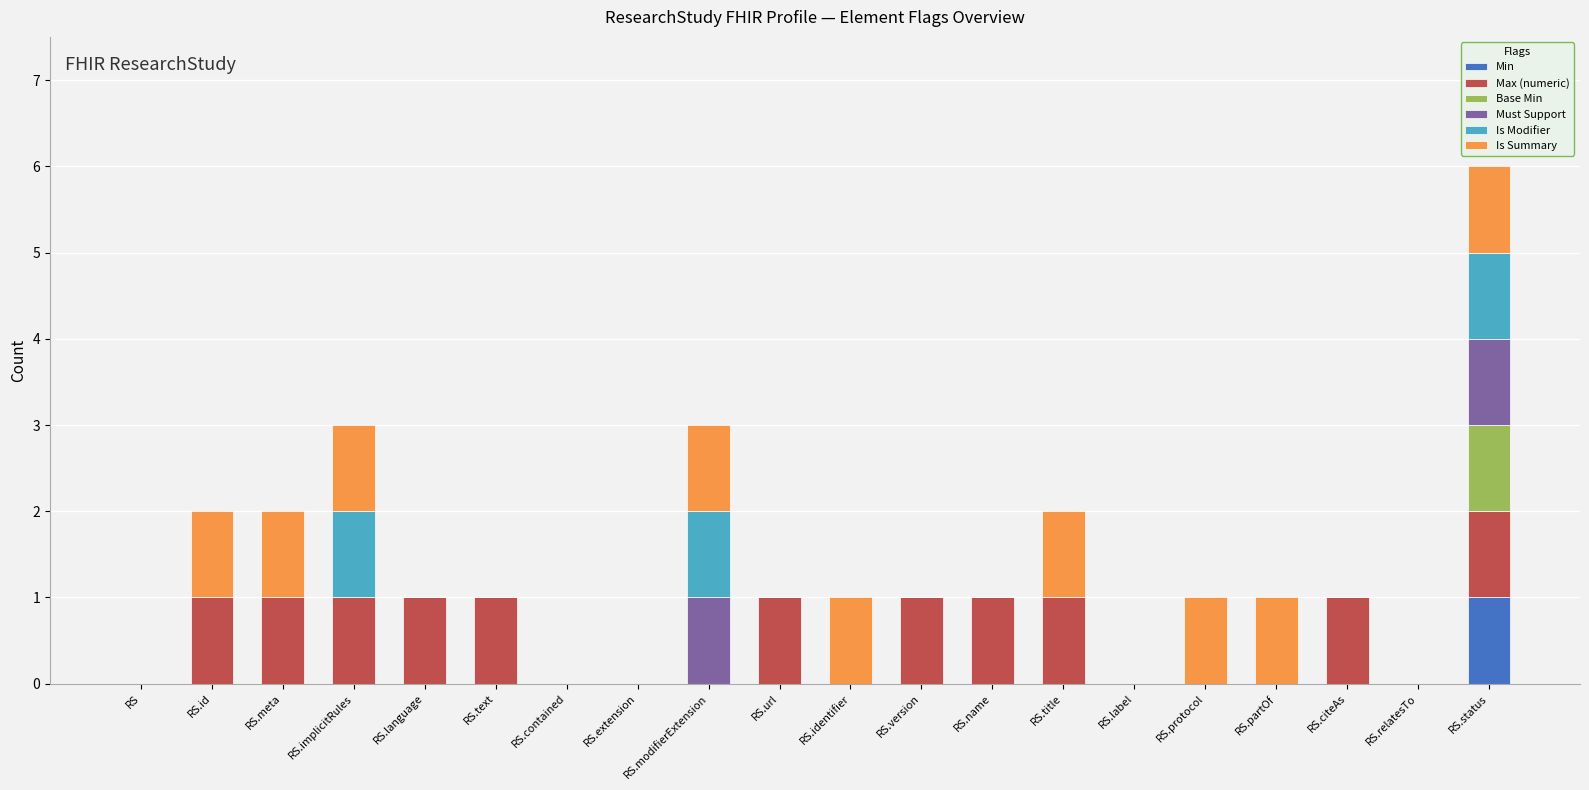

The Min series shows 0 at RS.text. True or false?

True